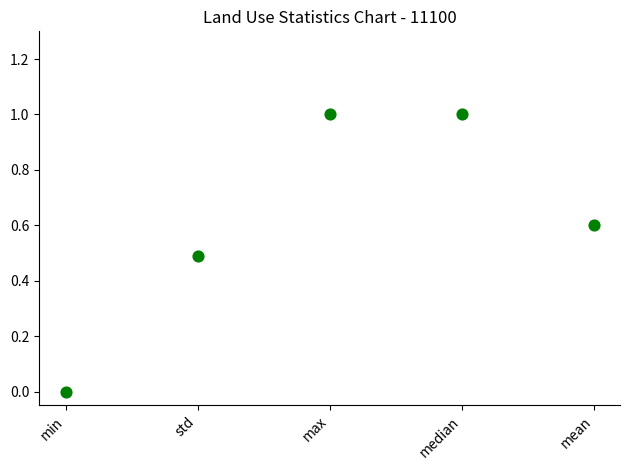

What is the range of Y values (max minus min)?

1.0